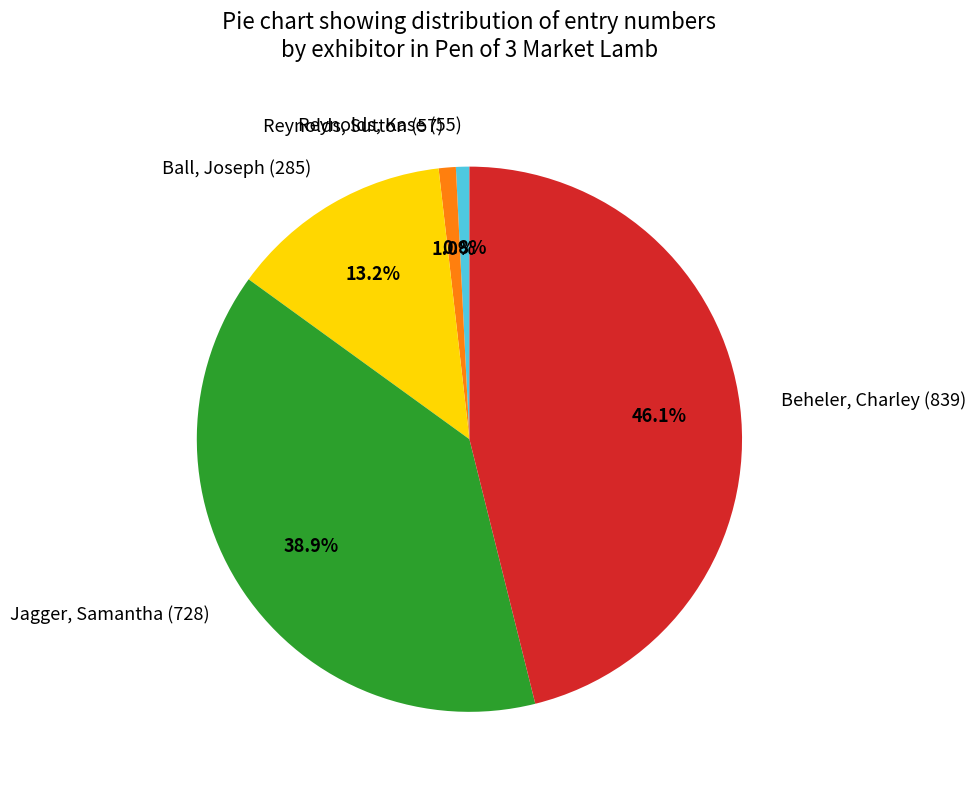

Approximately how many times larger is the value at Jagger, Samantha (728) compared to Beheler, Charley (839)?

0.8